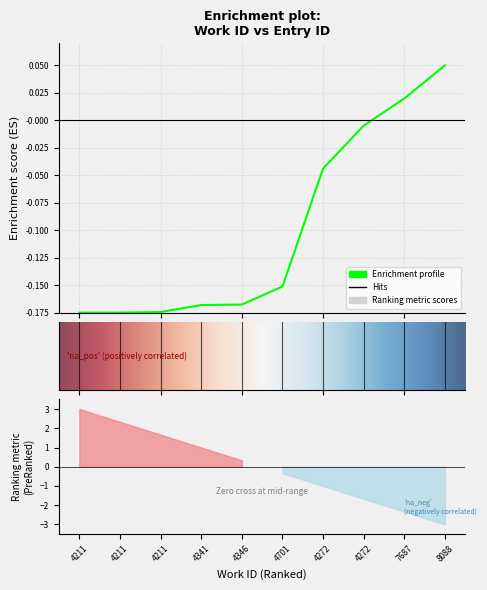

Reading right to left, transcribe all the data shown in this chart.

8088=0.1	7687=0.0	4272=-0.0	4272=-0.0	4701=-0.2	4346=-0.2	4341=-0.2	4211=-0.2	4211=-0.2	4211=-0.2